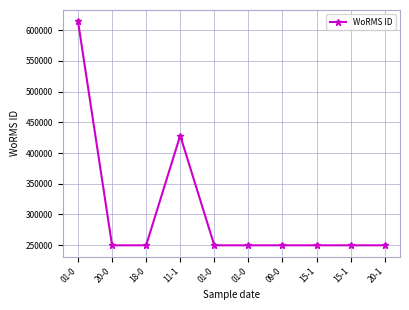

How many data points does each series have?

10